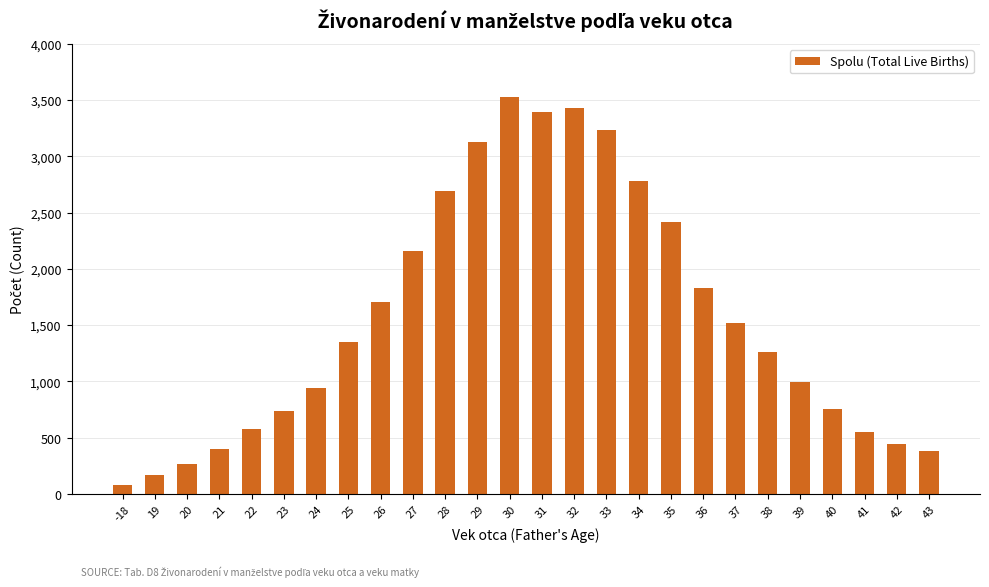

What is the ratio of the value at 24 to the value at 36?

0.5